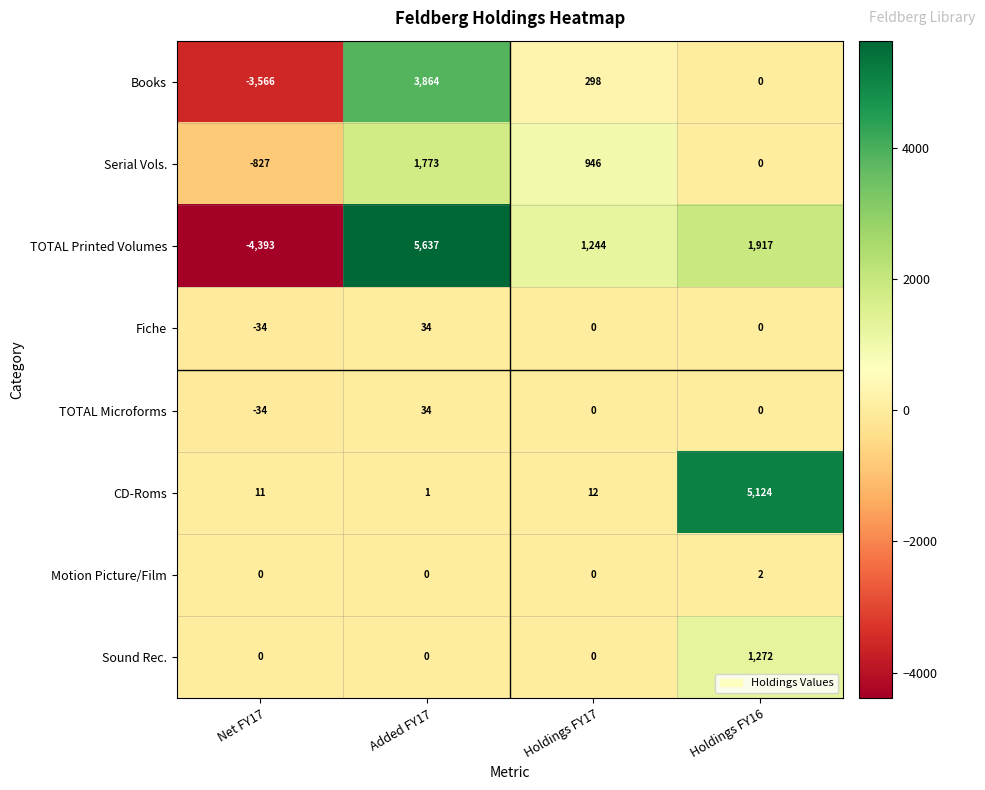

What is the maximum value shown in the chart?

5637